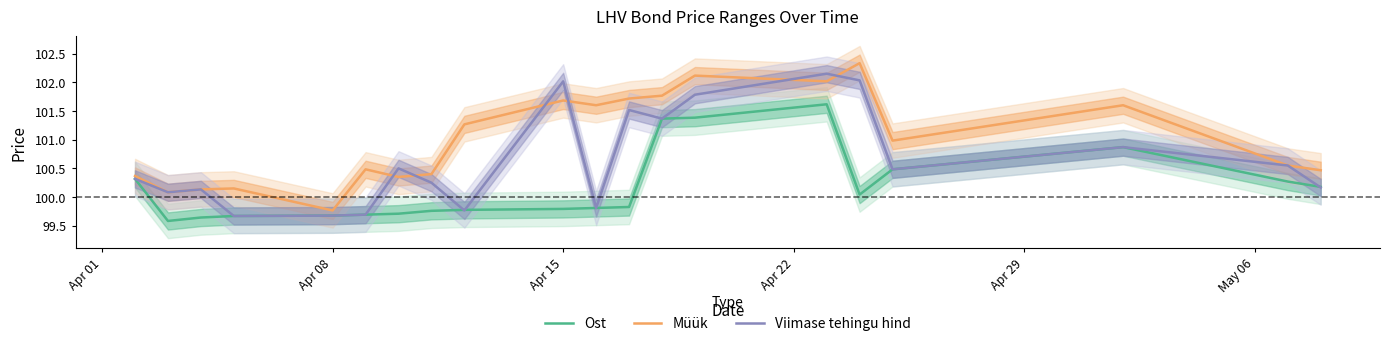

True or false: Ost and Viimase tehingu hind cross at least once.

True